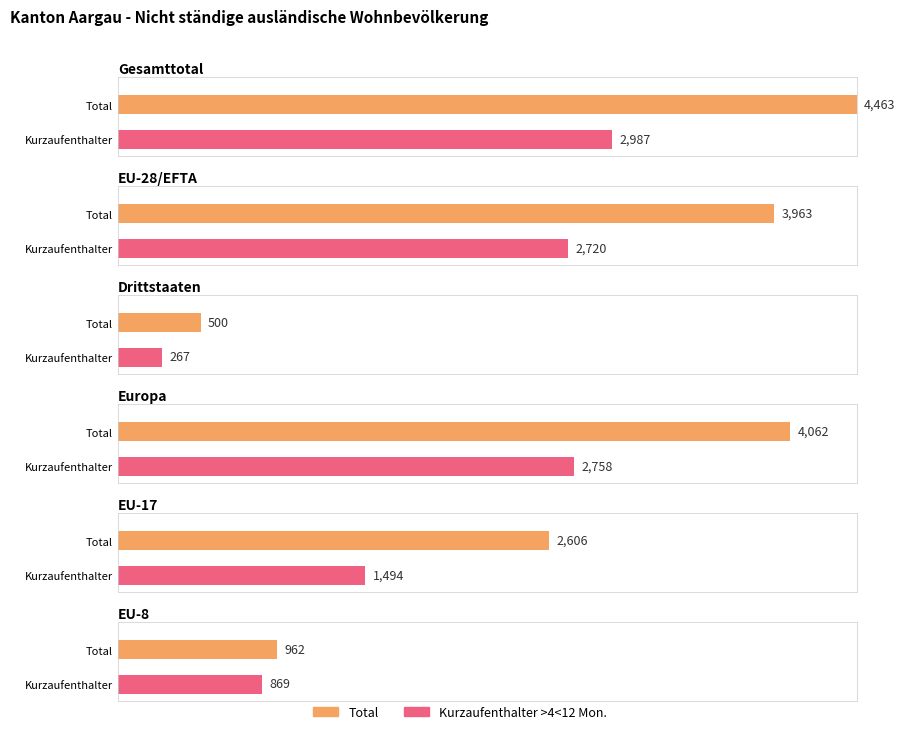

What is the label of the 1st bar from the left?

Gesamttotal